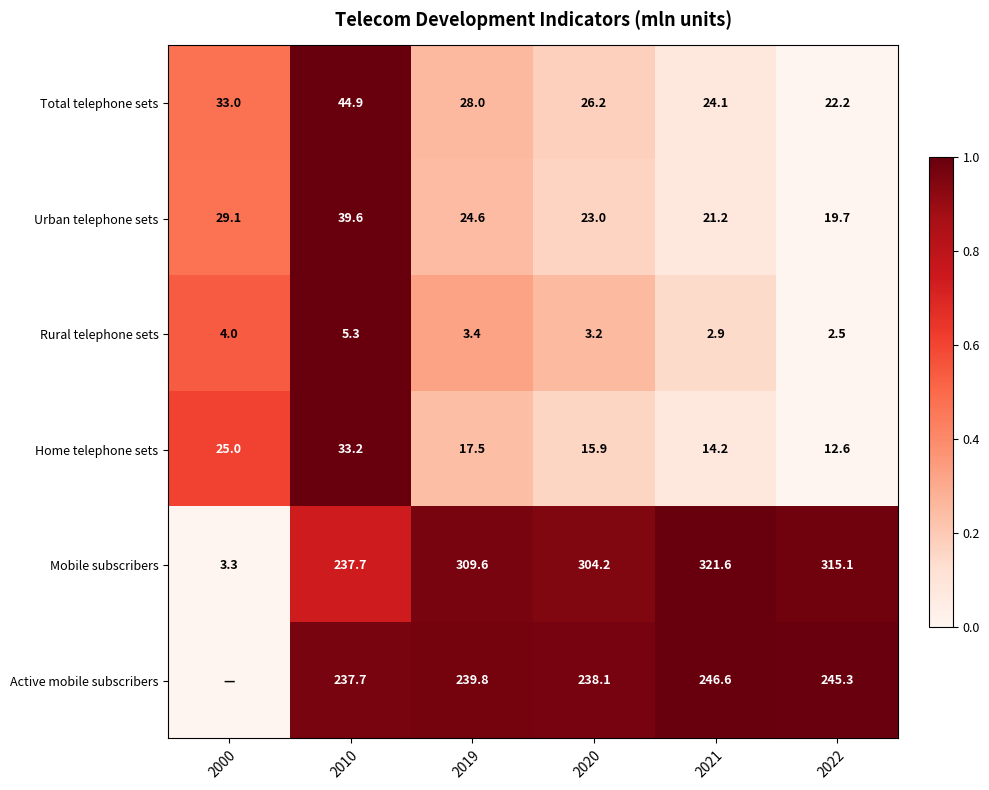

What is the sum of all Urban telephone sets values?

157.2